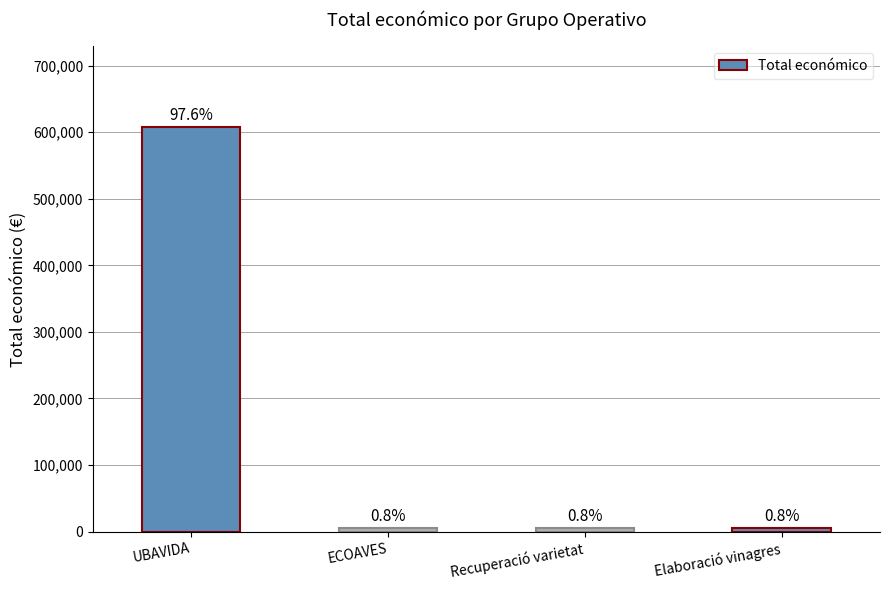

Reading left to right, transcribe all the data shown in this chart.

UBAVIDA=607342	ECOAVES=5000	Recuperació varietat=5000	Elaboració vinagres=4800